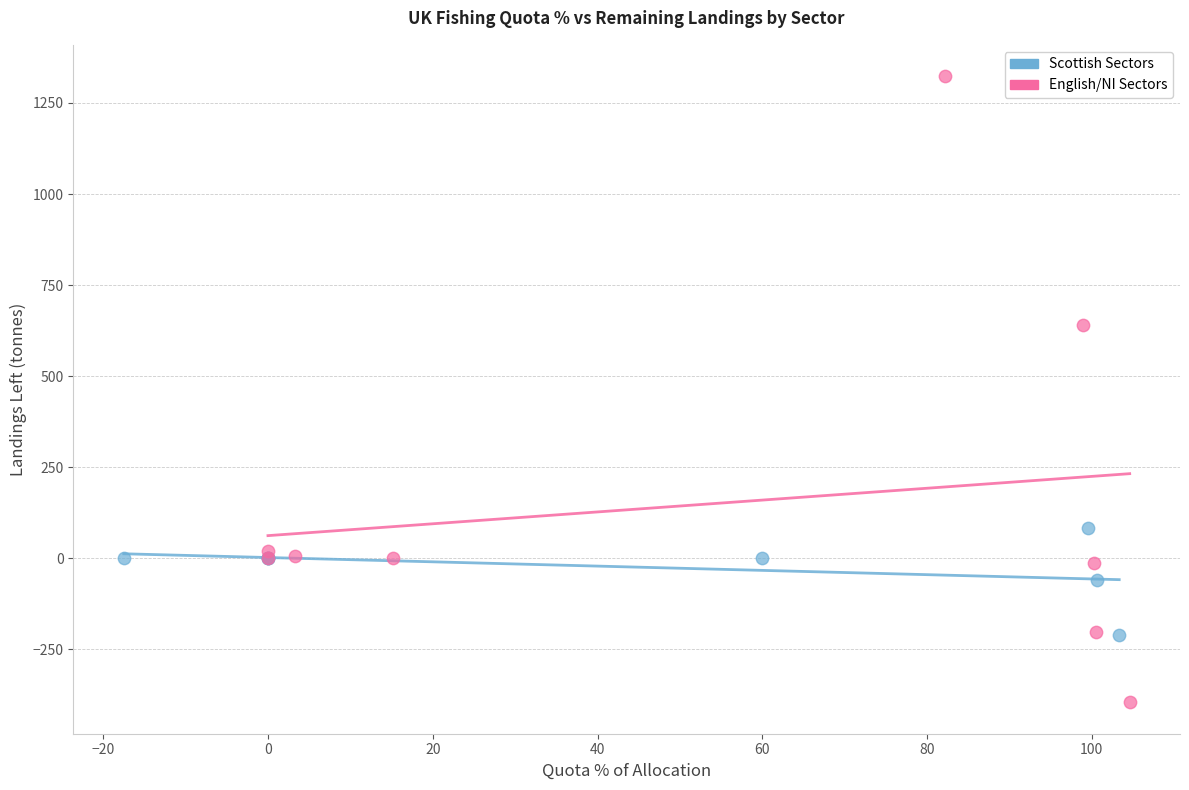

Which series reaches the minimum Y coordinate?

English/NI Sectors